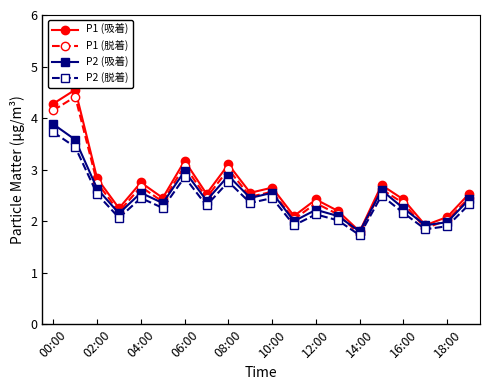

What is the highest value of the P1 (脱着) series?

4.4